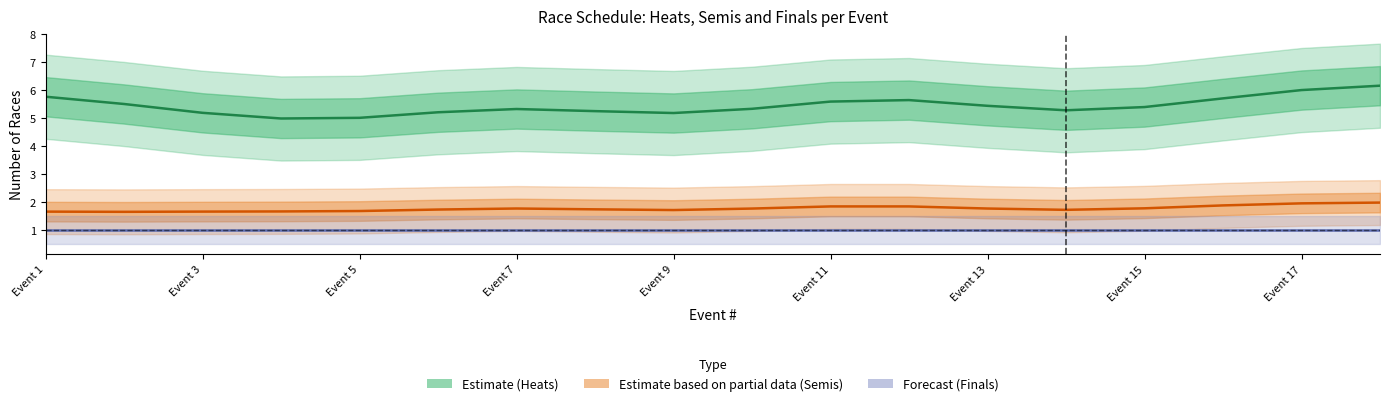

What is the difference between the Estimate based on partial data (Semis) values at 15 and 9?

0.1